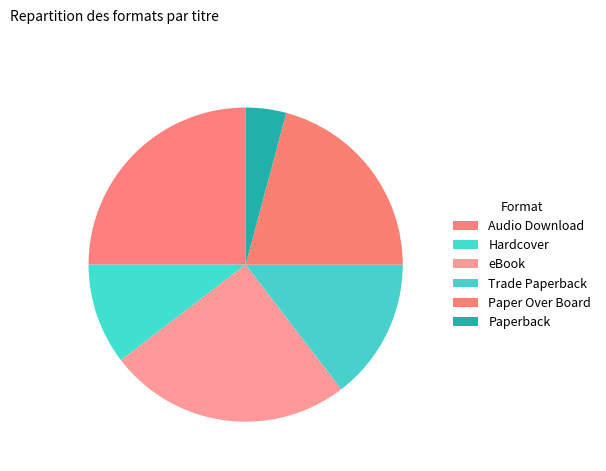

To the nearest percent, what portion does Paperback represent?

4%